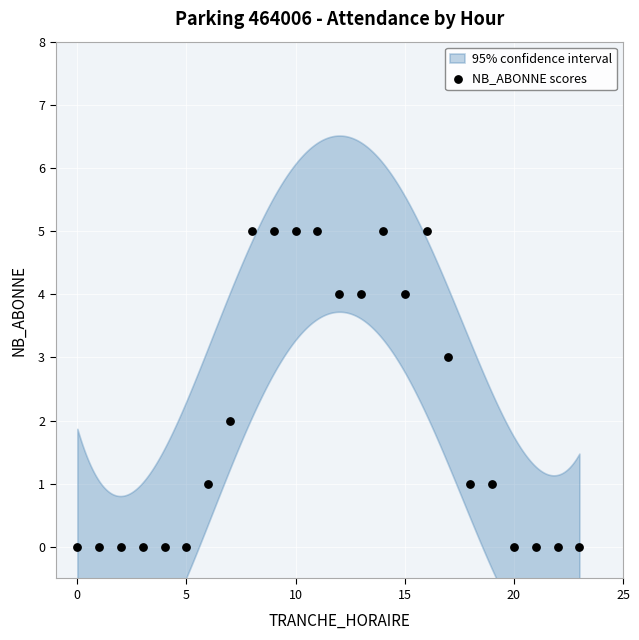

What is the range of Y values (max minus min)?

5